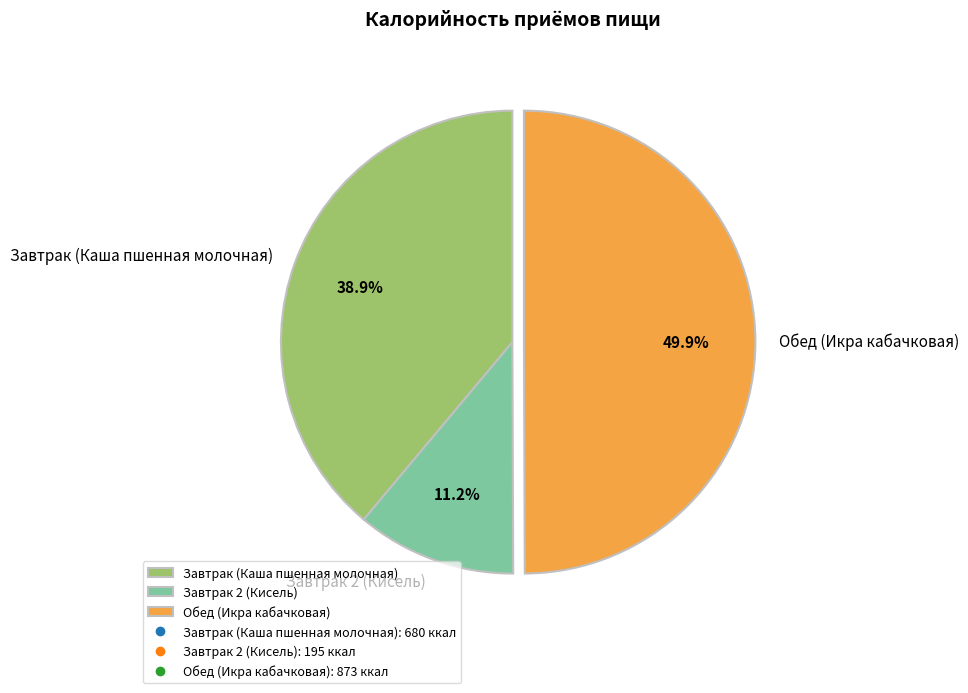

Approximately how many times larger is the value at Завтрак 2 (Кисель) compared to Обед (Икра кабачковая)?

0.2